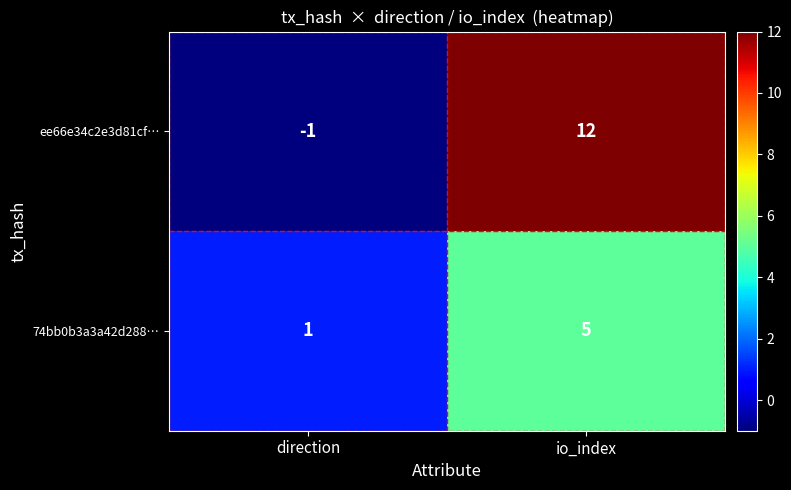

Which series has the largest total across all categories?

ee66e34c2e3d81cf…